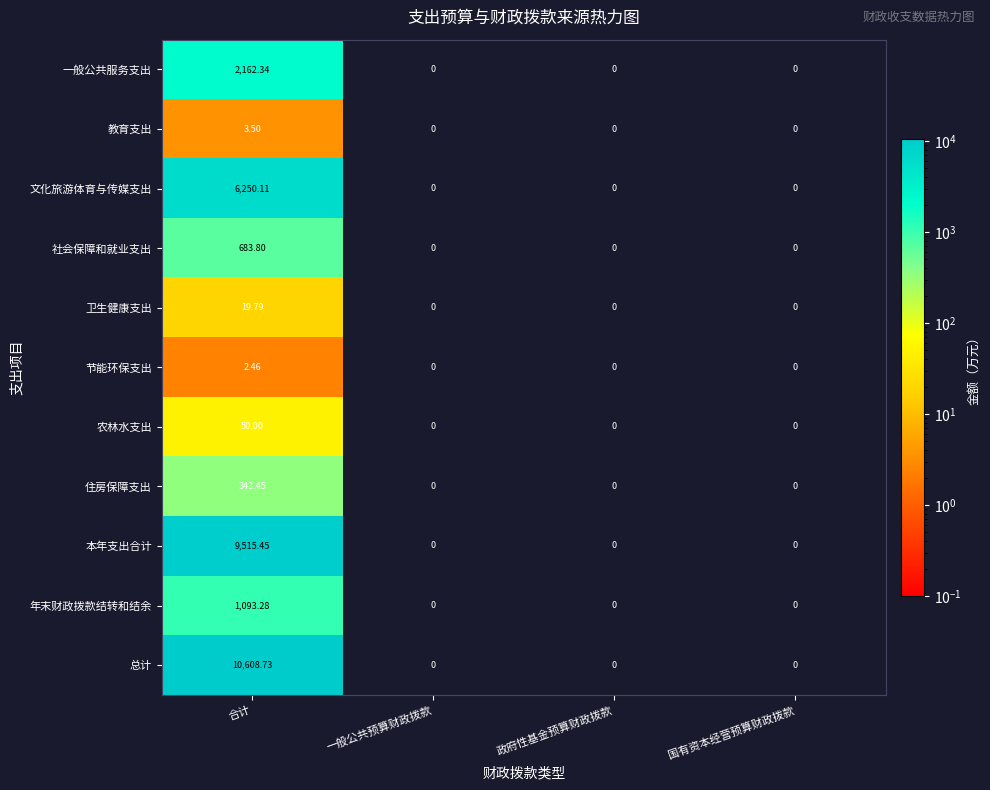

List the series in order of their peak value, highest first.

总计, 本年支出合计, 文化旅游体育与传媒支出, 一般公共服务支出, 年末财政拨款结转和结余, 社会保障和就业支出, 住房保障支出, 农林水支出, 卫生健康支出, 教育支出, 节能环保支出